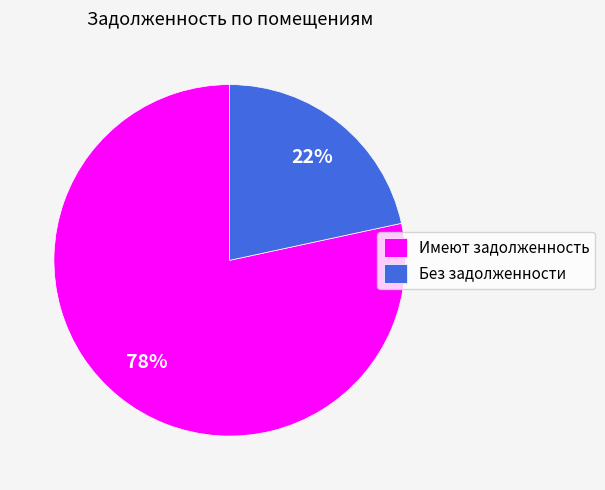

Which slice is the smallest?

Без задолженности